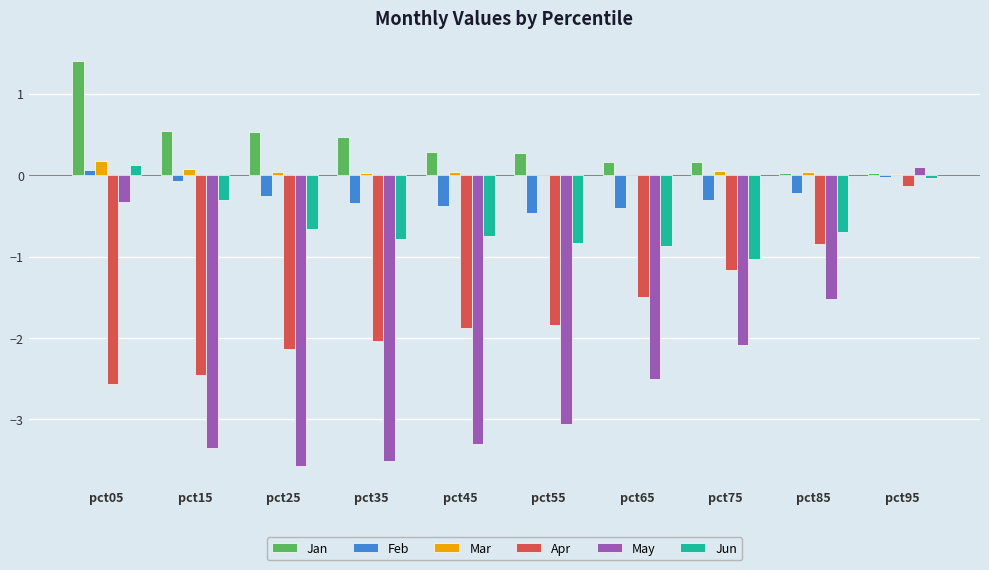

How many groups of bars are there?

10